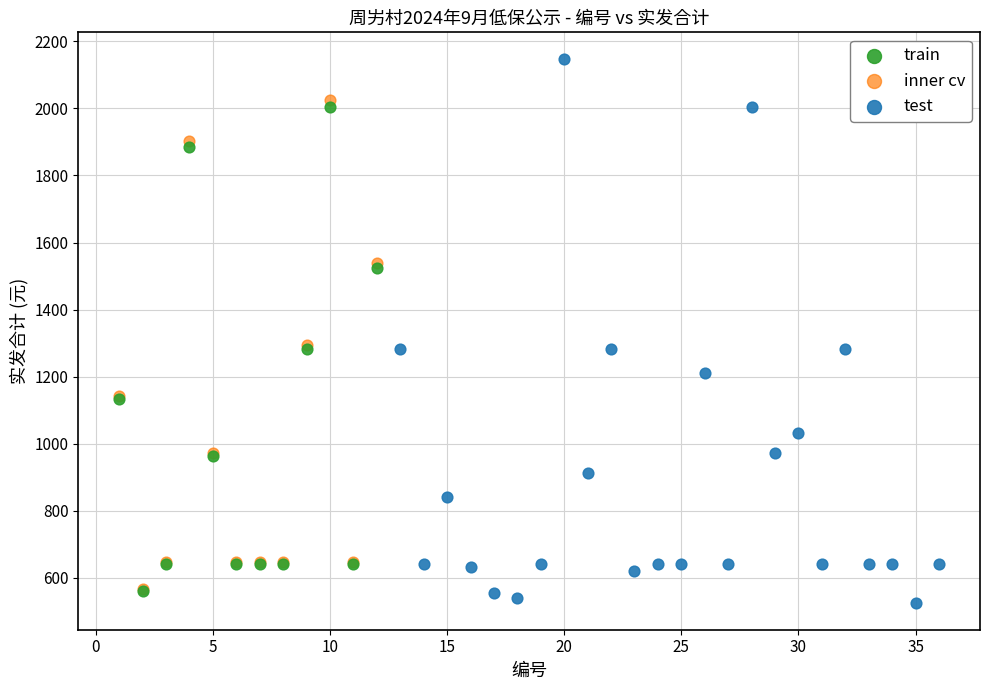

Which series contains the highest Y value?

test